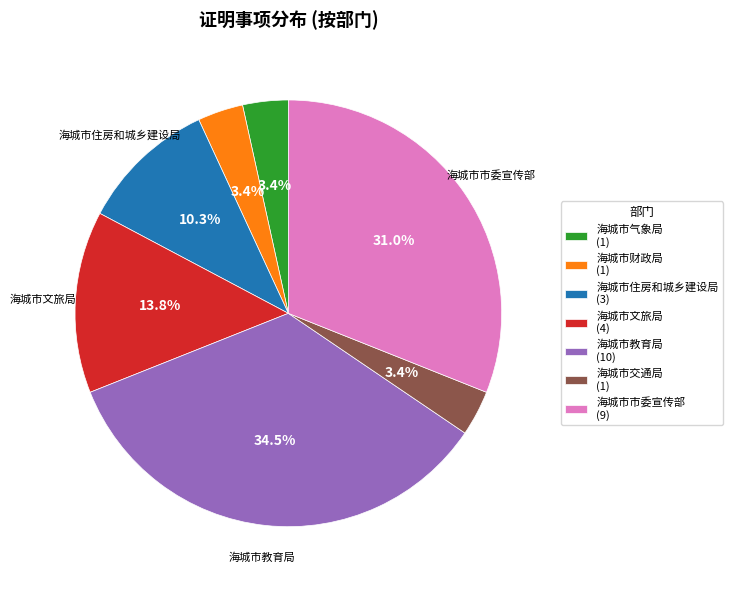

Is there any slice that represents more than half of the pie?

No